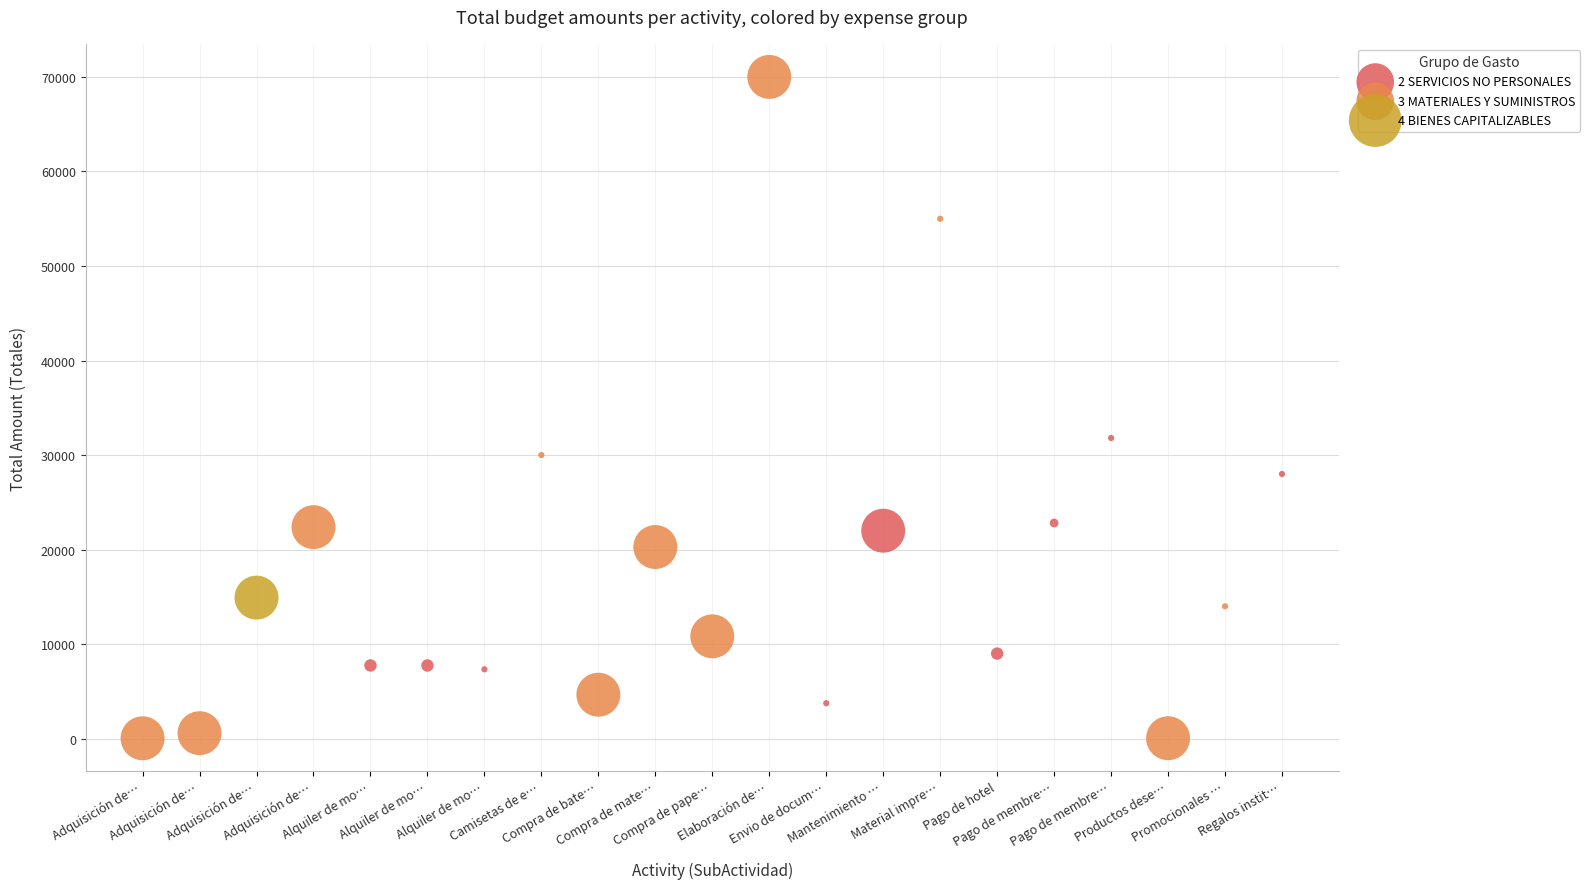

Which series contains the highest Y value?

3 MATERIALES Y SUMINISTROS